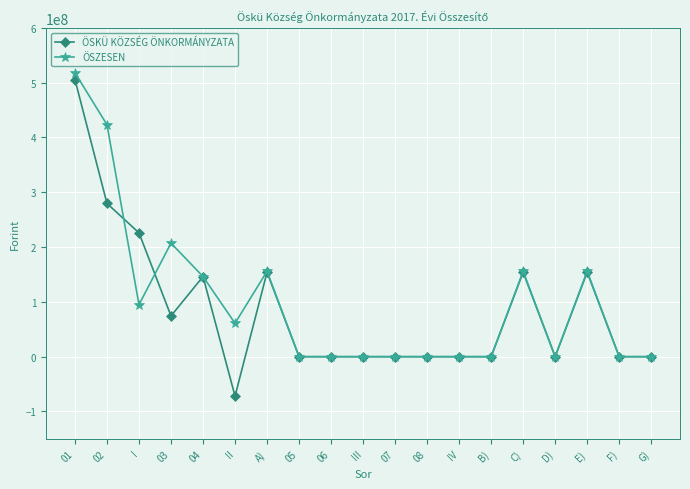

True or false: ÖSZESEN and ÖSKÜ KÖZSÉG ÖNKORMÁNYZATA intersect in this chart.

True